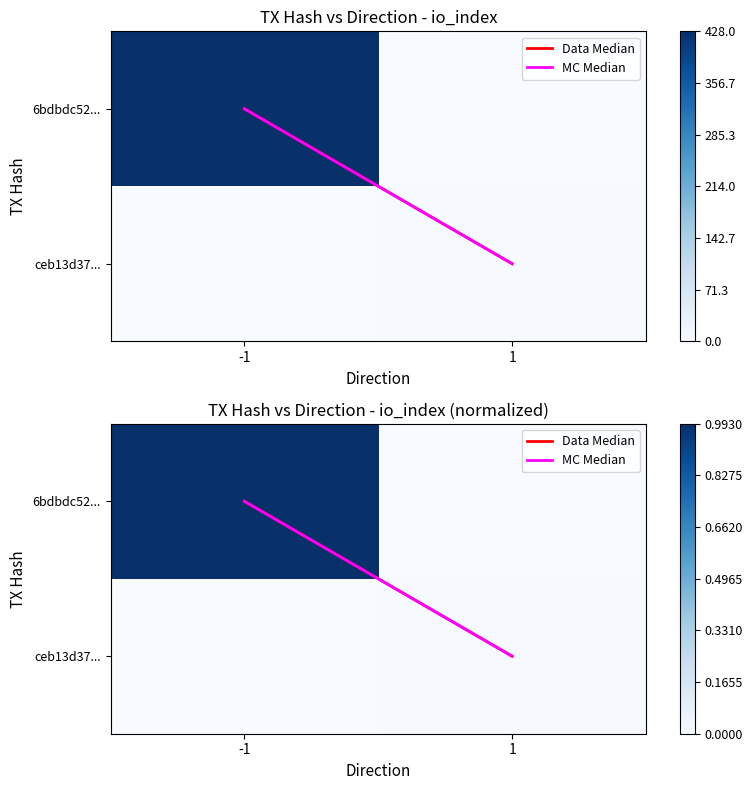

True or false: ceb13d37... has a value of 0.0 at 1.

True